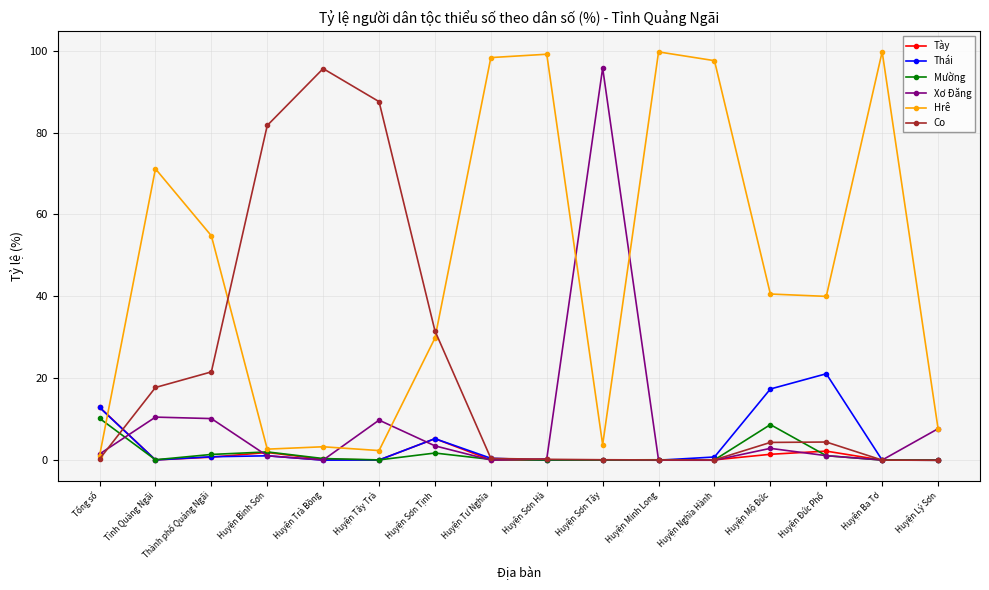

What is the maximum value shown in the chart?

99.7